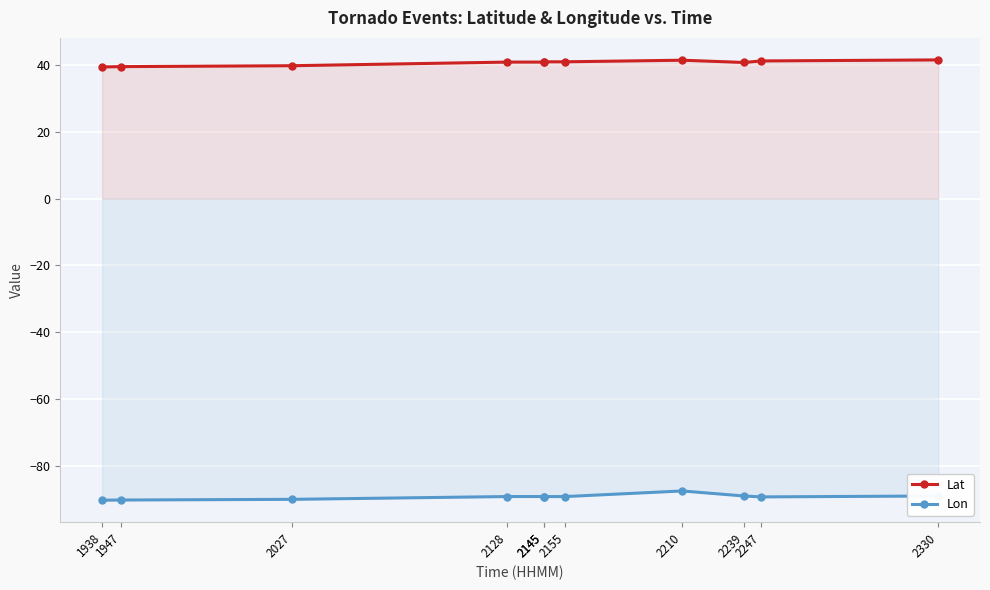

The Lon series shows -89.2 at 2145. True or false?

True